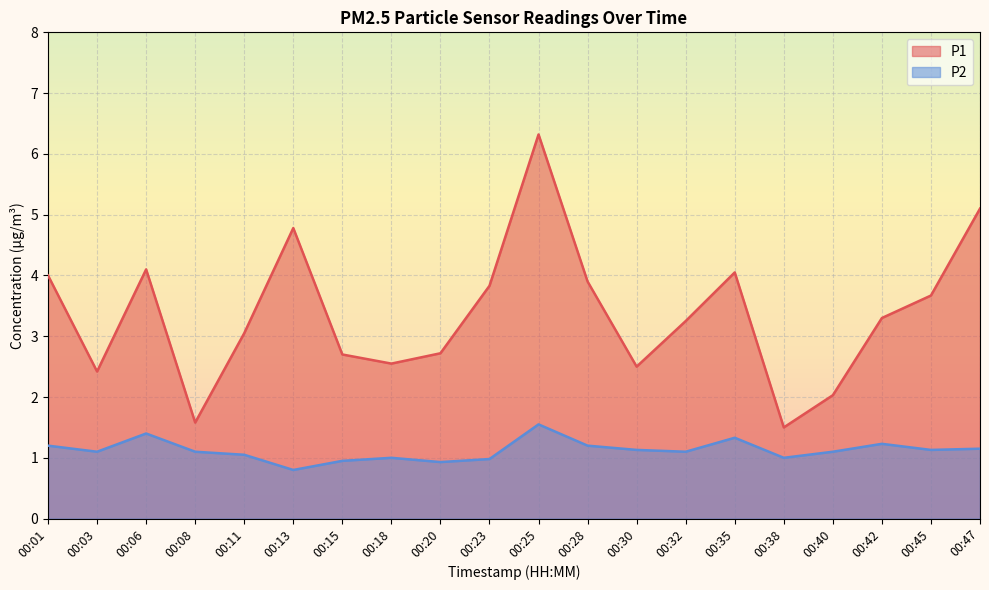

What is the lowest value of the P1 series?

1.5